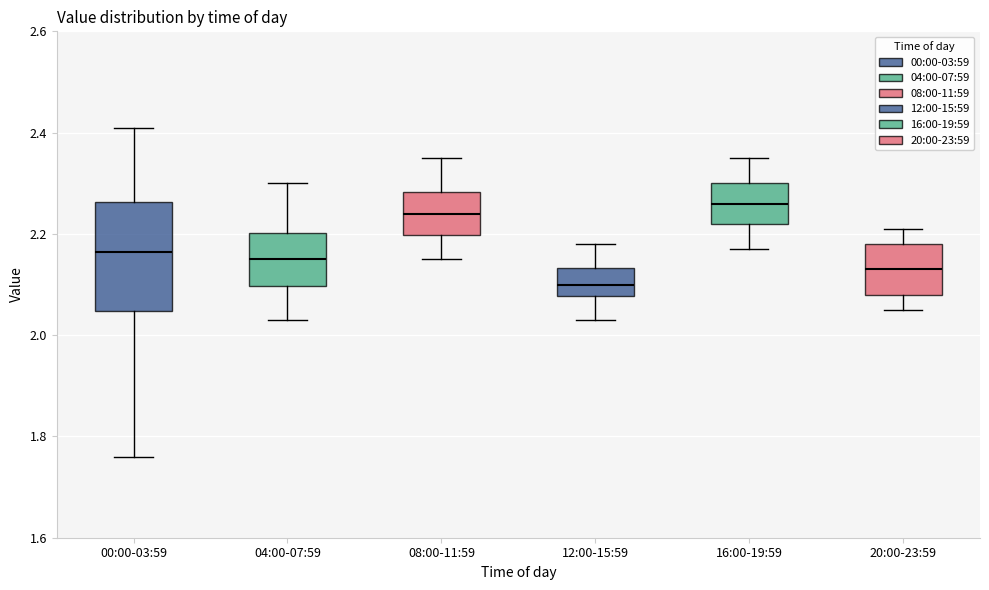

Reading left to right, read every box against the y-axis: the position of its median line, the range the box covers, and the ends of its whiskers. The values are not printed on the chart, so give them approximately, as read against the axis.

00:00-03:59: median 2.16, box 2.04 to 2.26, whiskers 1.76 to 2.42
04:00-07:59: median 2.16, box 2.10 to 2.20, whiskers 2.04 to 2.30
08:00-11:59: median 2.24, box 2.20 to 2.28, whiskers 2.16 to 2.36
12:00-15:59: median 2.10, box 2.08 to 2.14, whiskers 2.04 to 2.18
16:00-19:59: median 2.26, box 2.22 to 2.30, whiskers 2.18 to 2.36
20:00-23:59: median 2.14, box 2.08 to 2.18, whiskers 2.06 to 2.22